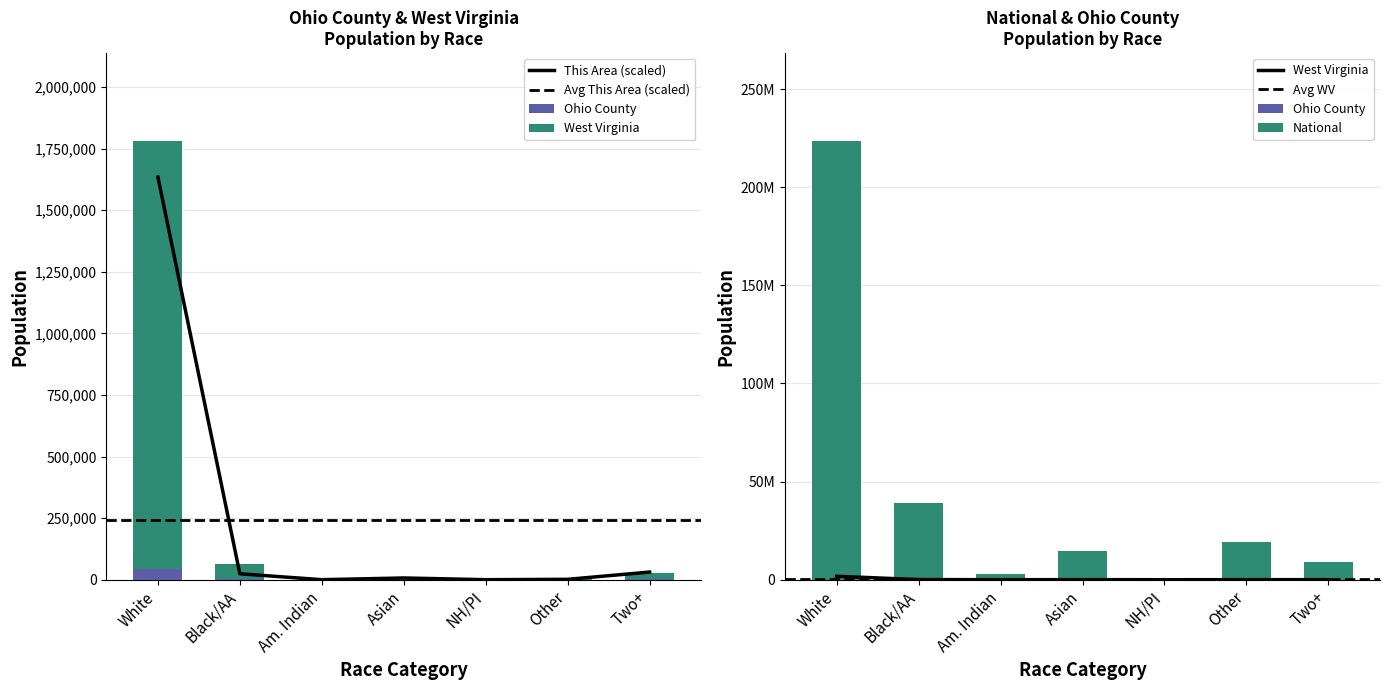

Reading right to left, what are all the values shown in this chart?

This Area: 31000	1500	0	7000	0	24000	1634500
Ohio County: 862	89	8	370	62	1636	41416
West Virginia: 27142	6119	428	12406	3787	63124	1739988
National: 9009073	19107368	540013	14674252	2932248	38929319	223553265